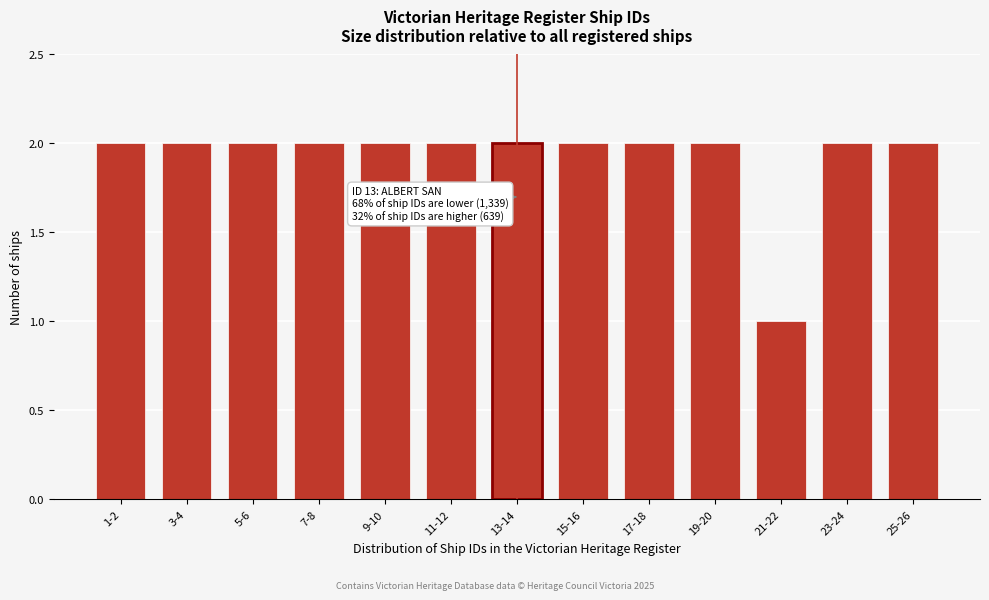

Reading left to right, extract all data points from this chart.

1-2=2	3-4=2	5-6=2	7-8=2	9-10=2	11-12=2	13-14=2	15-16=2	17-18=2	19-20=2	21-22=1	23-24=2	25-26=2